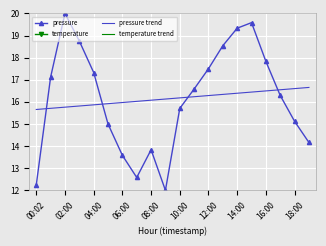

After their last crossing, which series has the higher values: pressure or pressure trend?

pressure trend